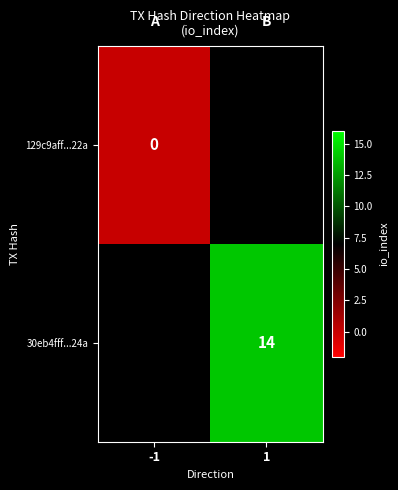

The 30eb4fff...24a series shows 14.0 at 1. True or false?

True